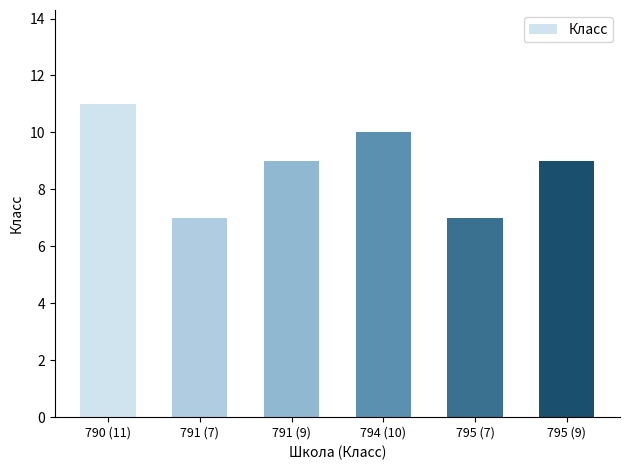

How many series are shown in this chart?

1